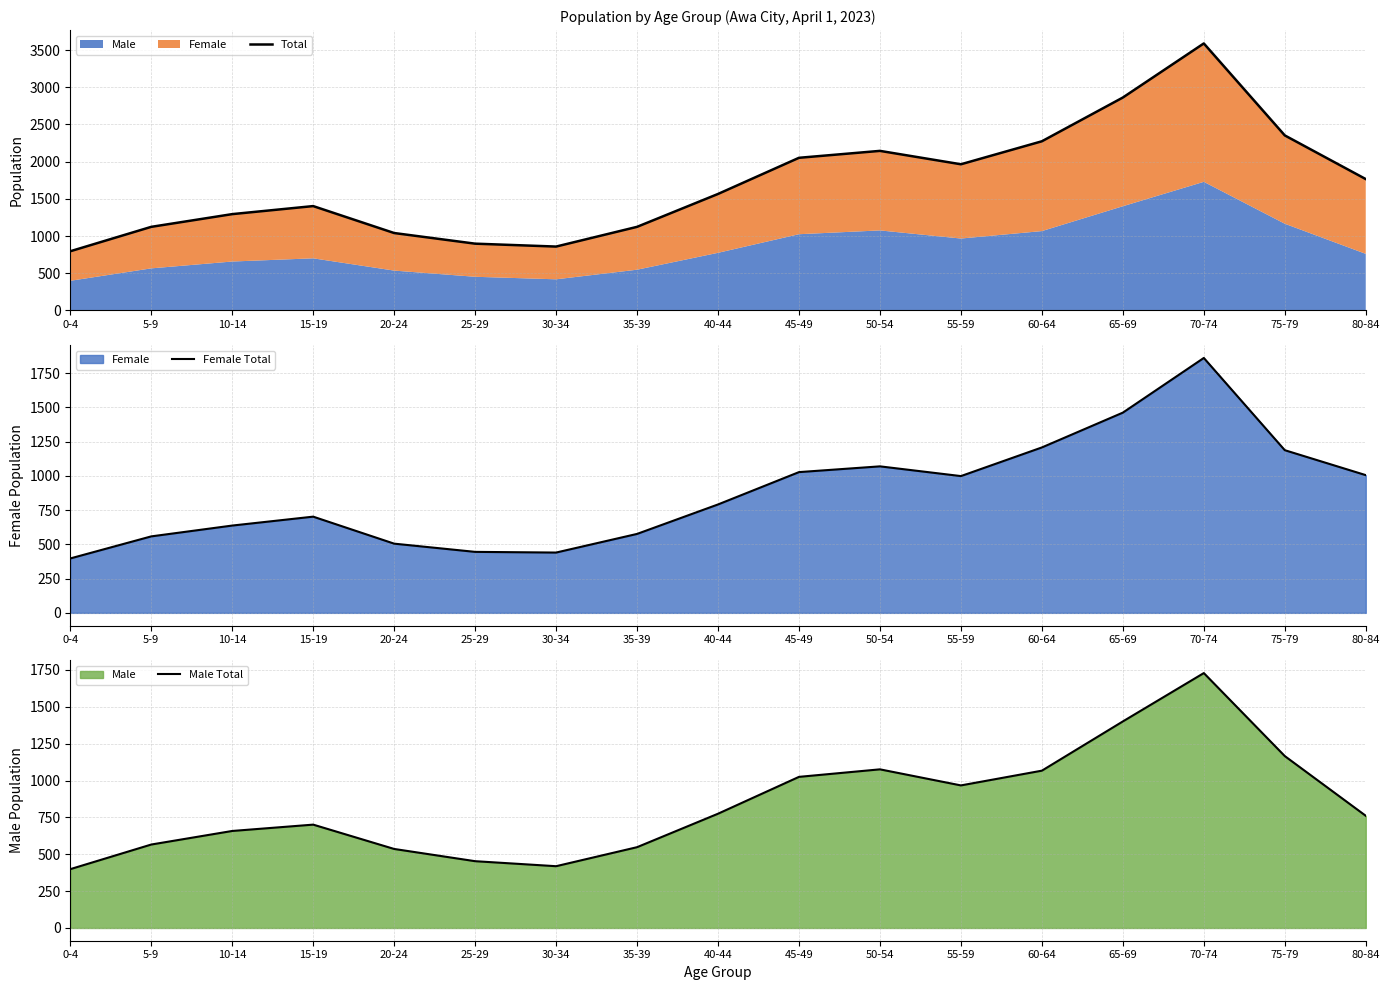

In Total, how many points are lower than both neighbors (excluding endpoints)?

2